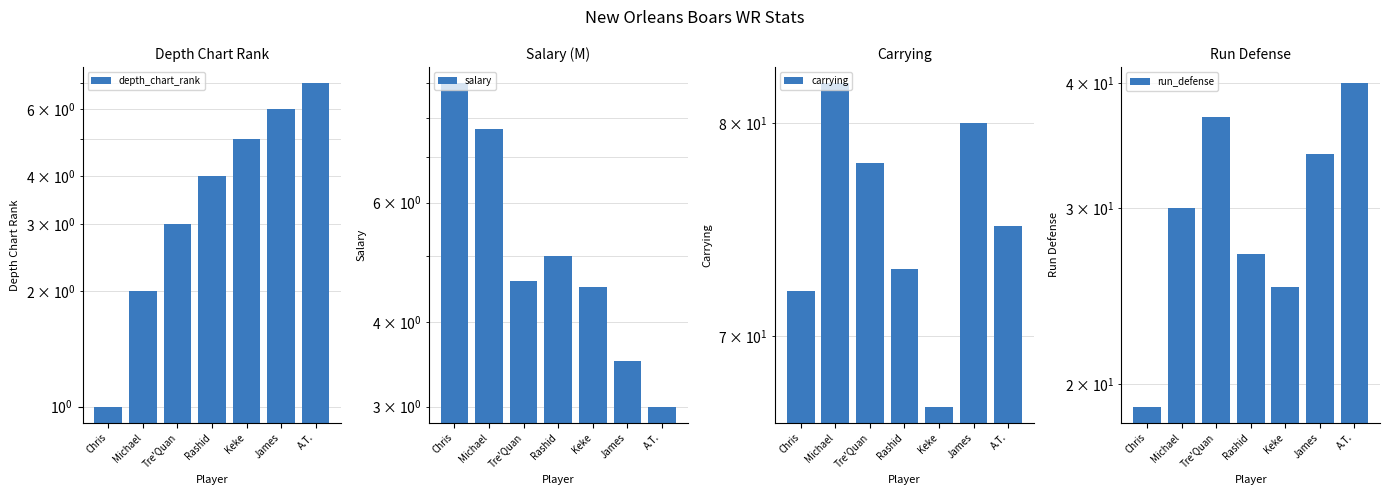

Is it true that run_defense equals 30.0 at Michael?

True